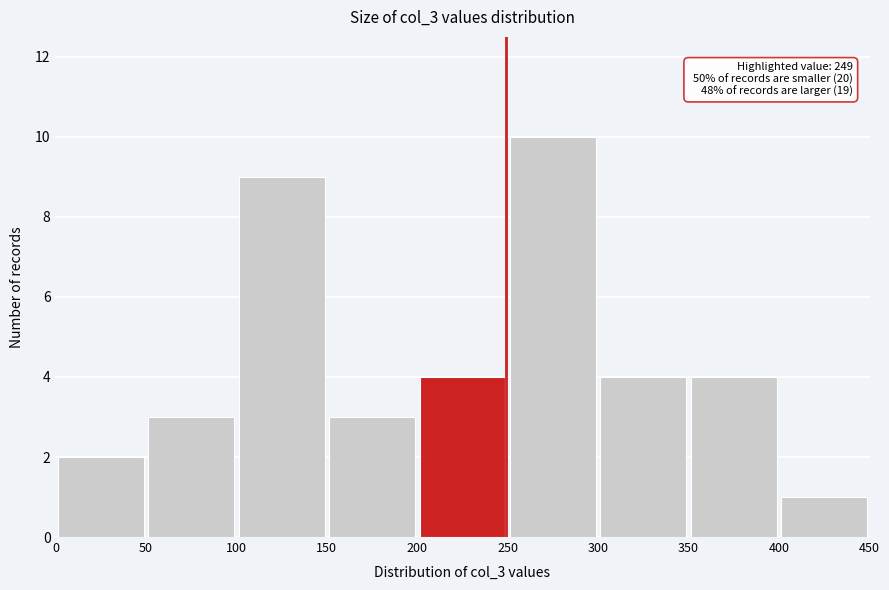

Which range on the x-axis has the tallest bar?

250 to 300